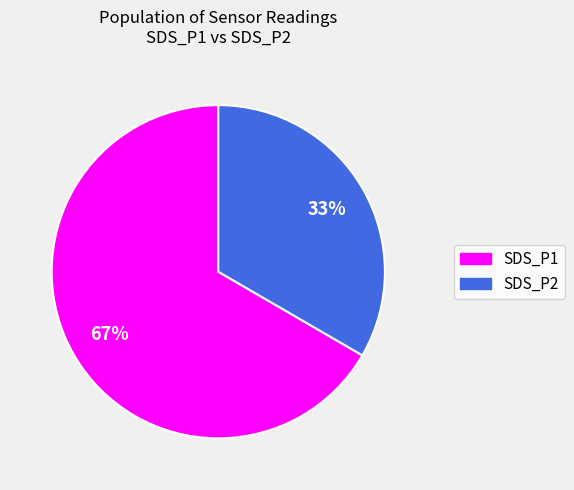

How many slices are in this pie chart?

2